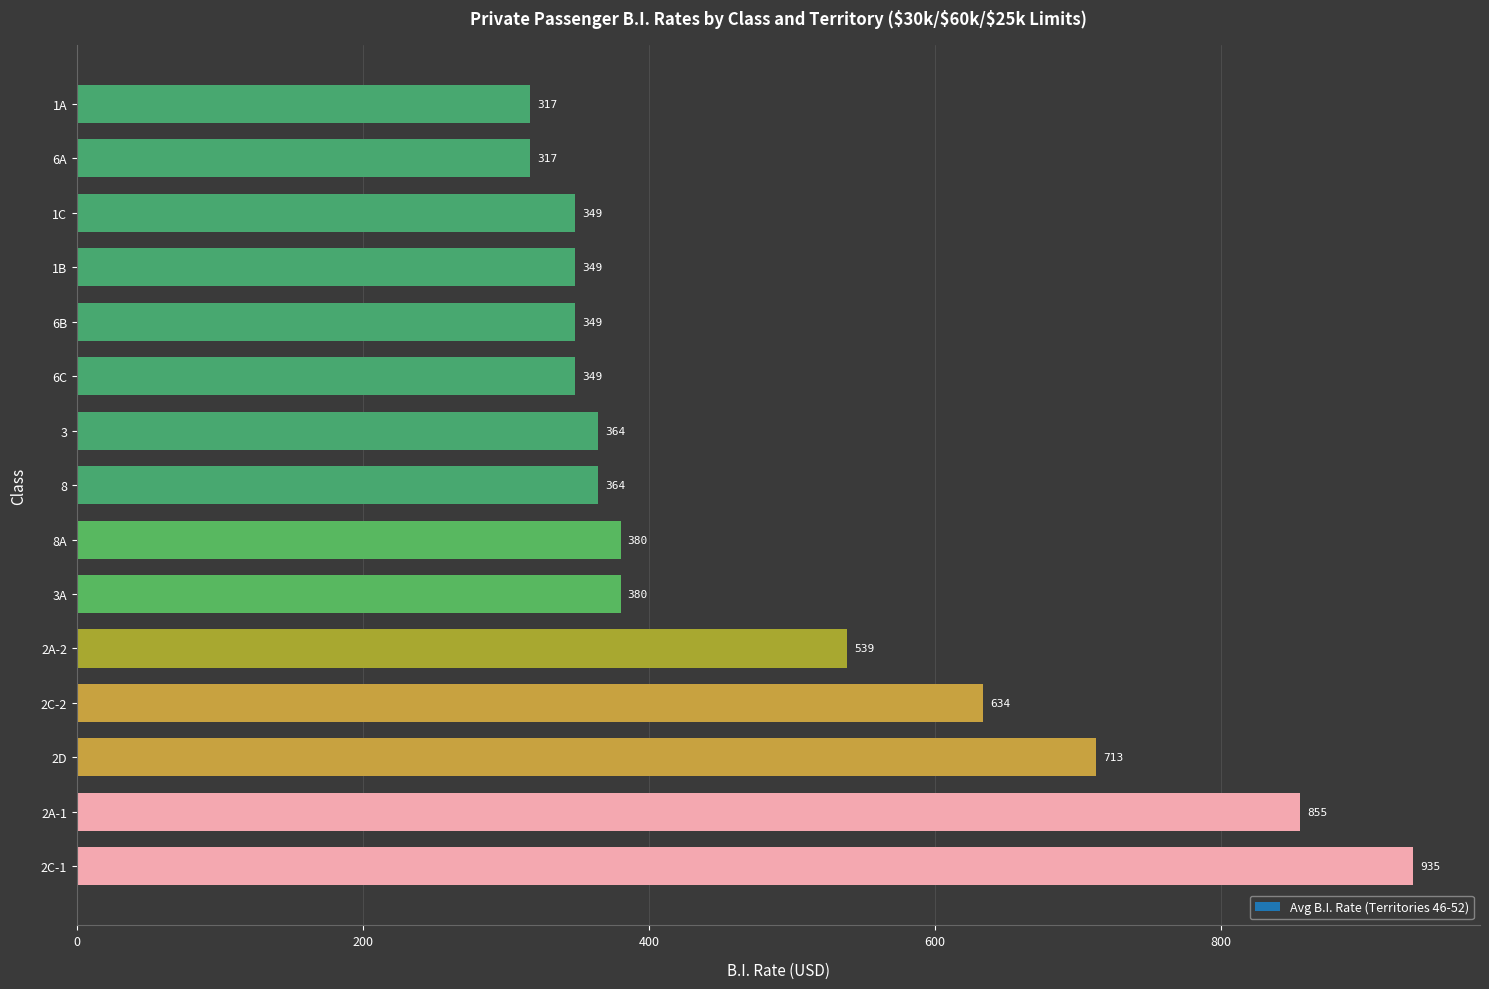

The value at 2D is 147.1. True or false?

False